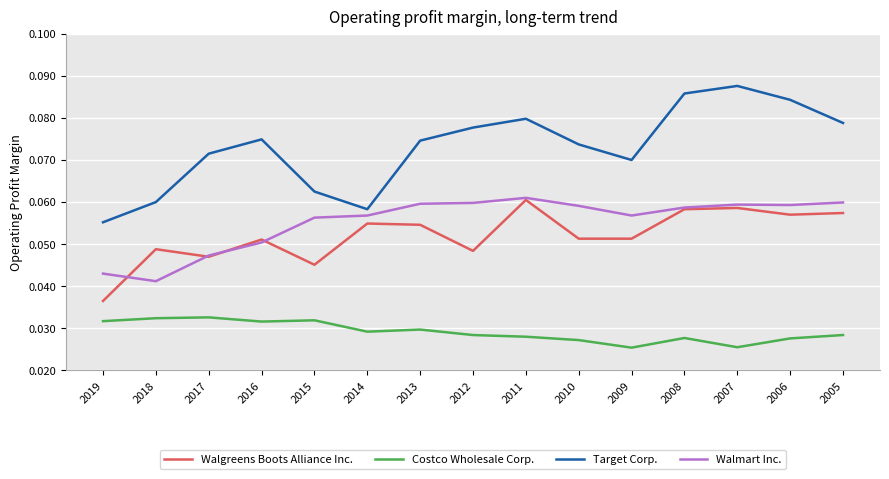

Between 2018 and 2009, which series saw the biggest shift?

Walmart Inc.